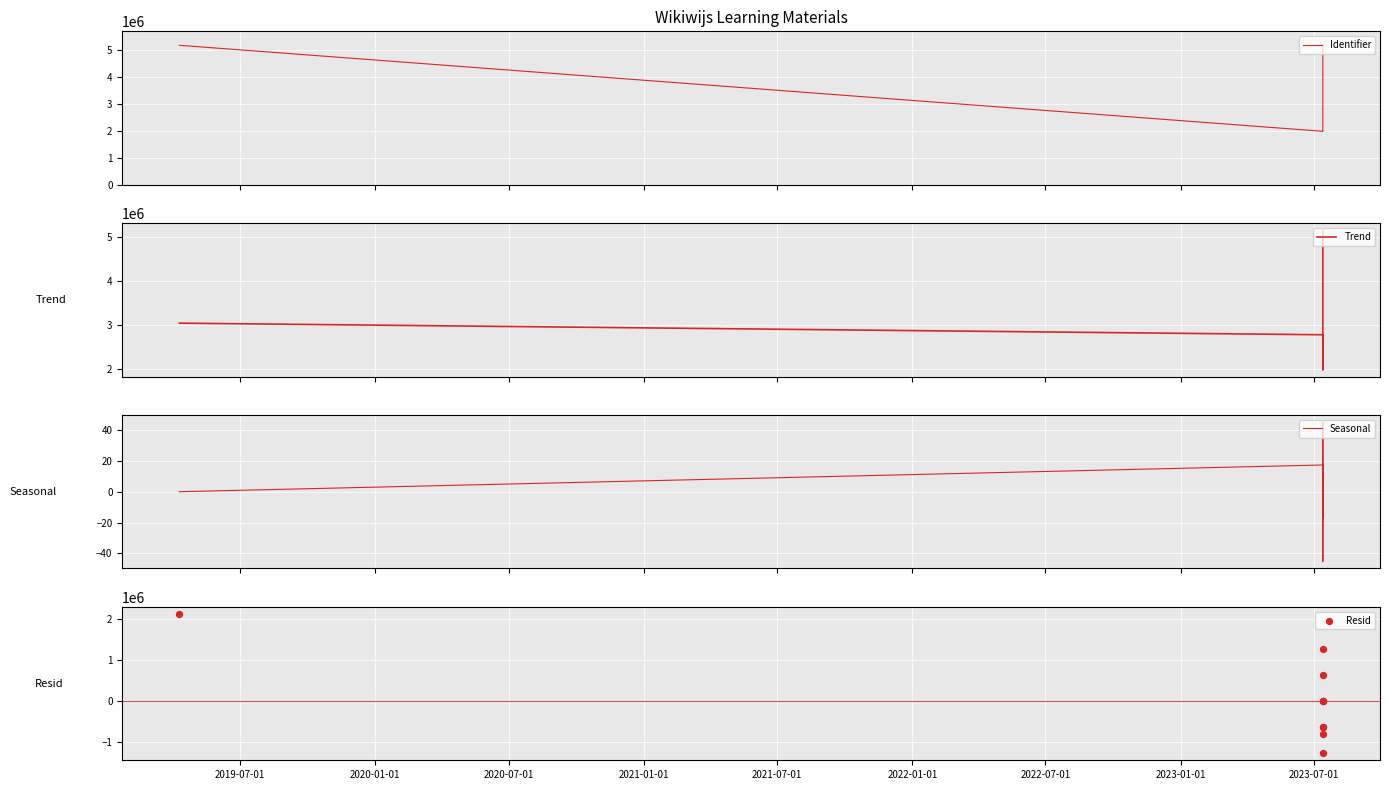

Which series contains the lowest Y value?

Resid